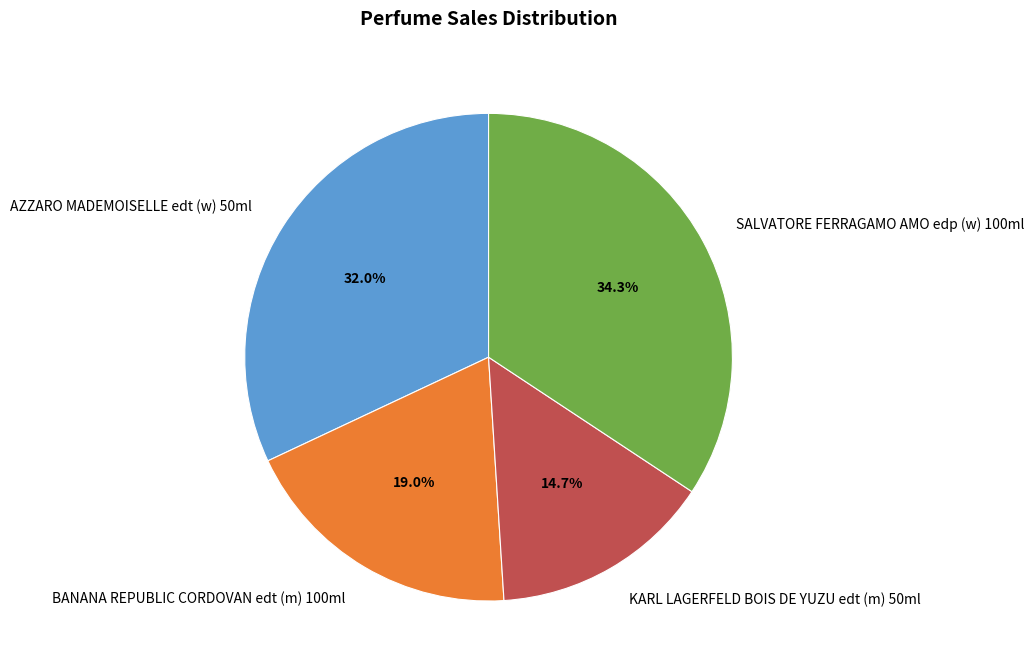

To the nearest percent, what percentage of the pie is BANANA REPUBLIC CORDOVAN edt (m) 100ml?

19%